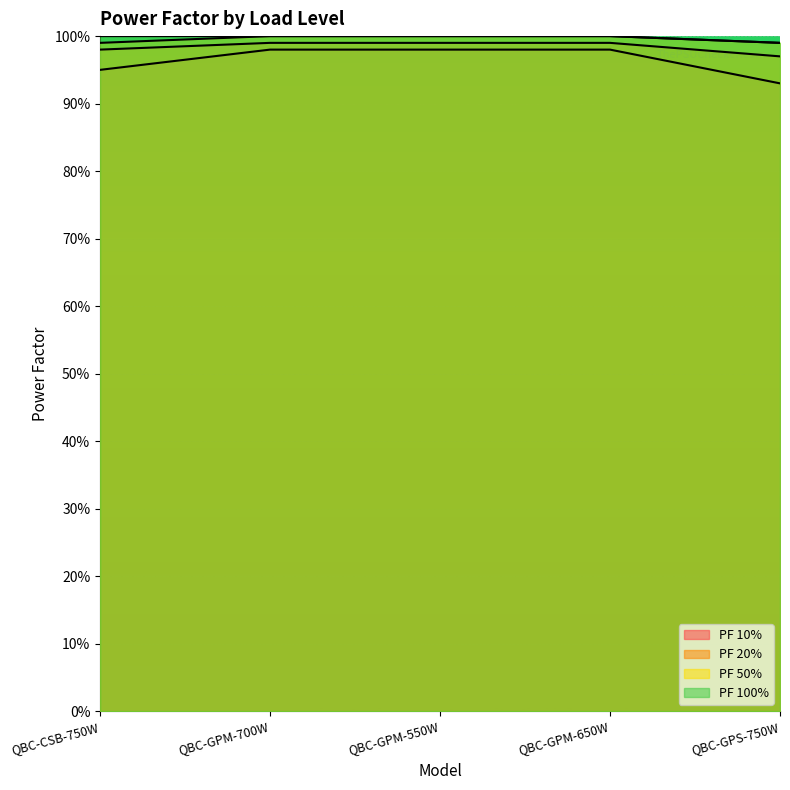

Does the chart display data point markers on the line(s)?

No